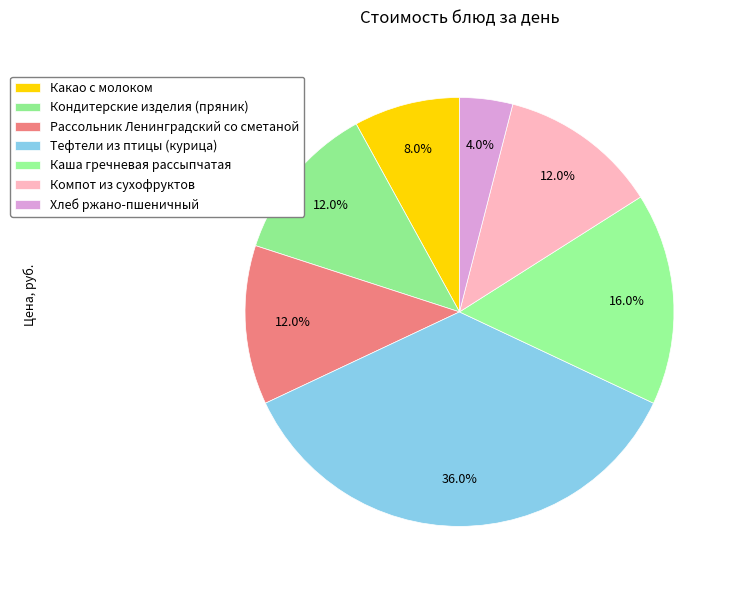

Count the number of slices in the pie.

7